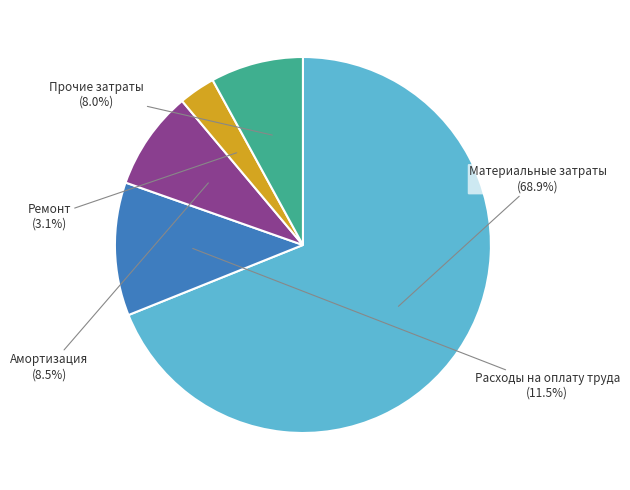

Which slice is the smallest?

Ремонт